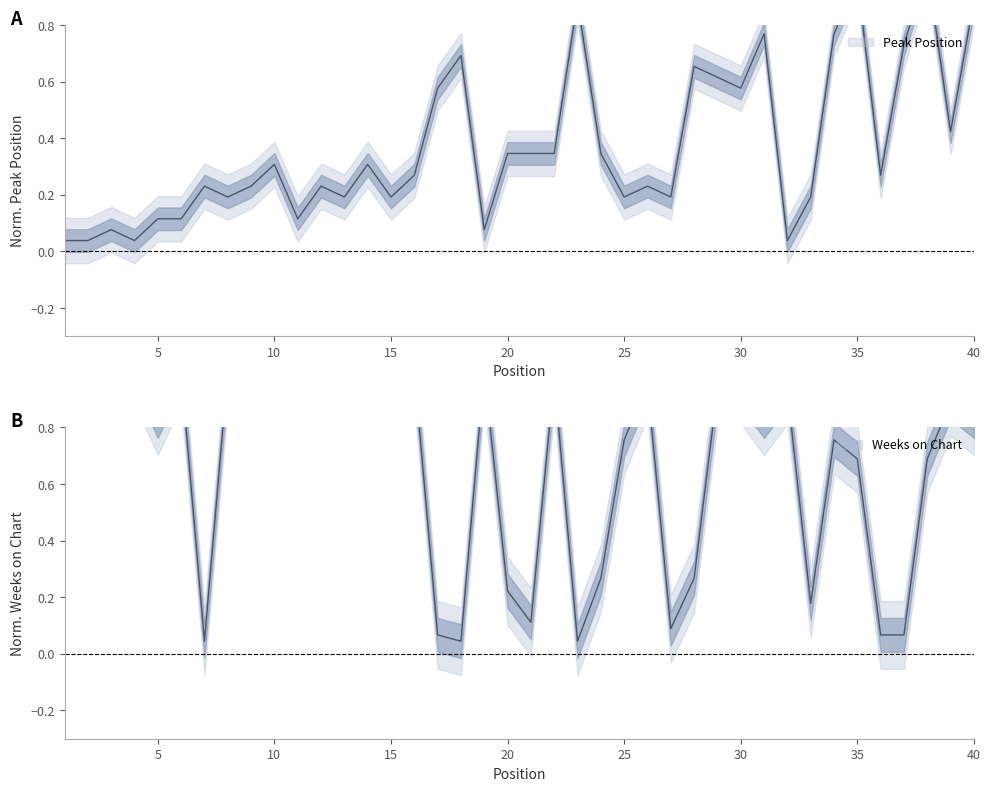

What is the value of the Peak Position point at the 18th from the left?

0.7